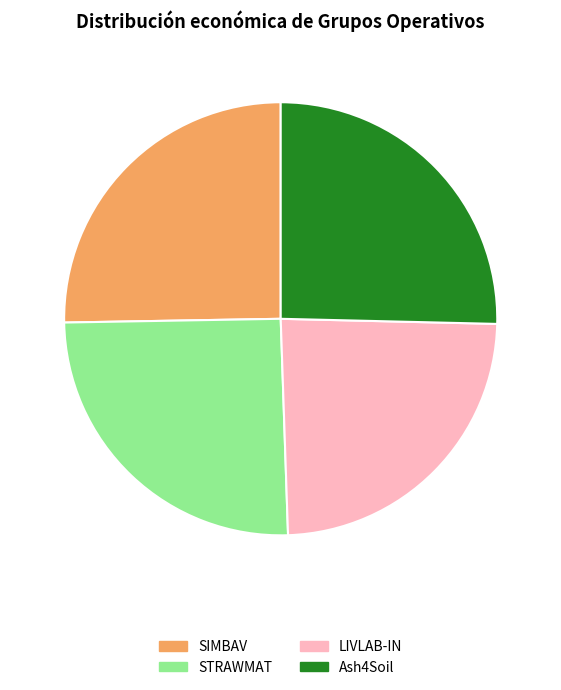

What is the ratio of the value at SIMBAV to the value at Ash4Soil?

1.0